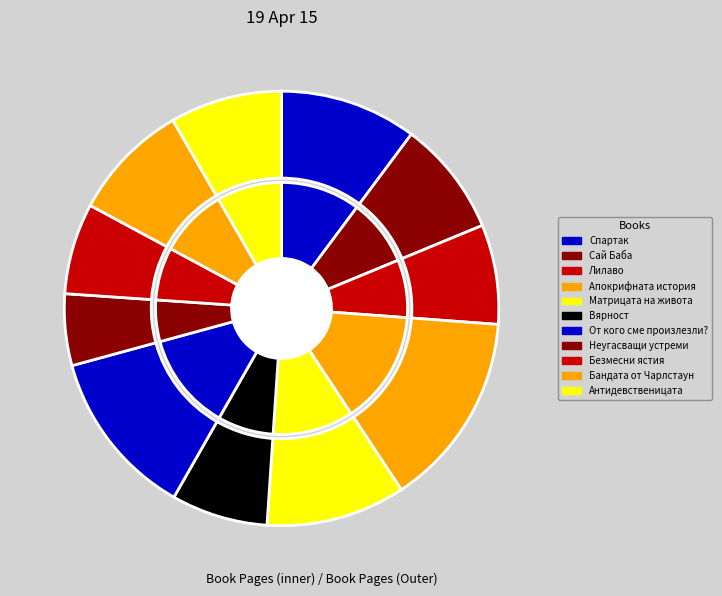

What percentage is the Антидевственицата slice, to the nearest percent?

8%